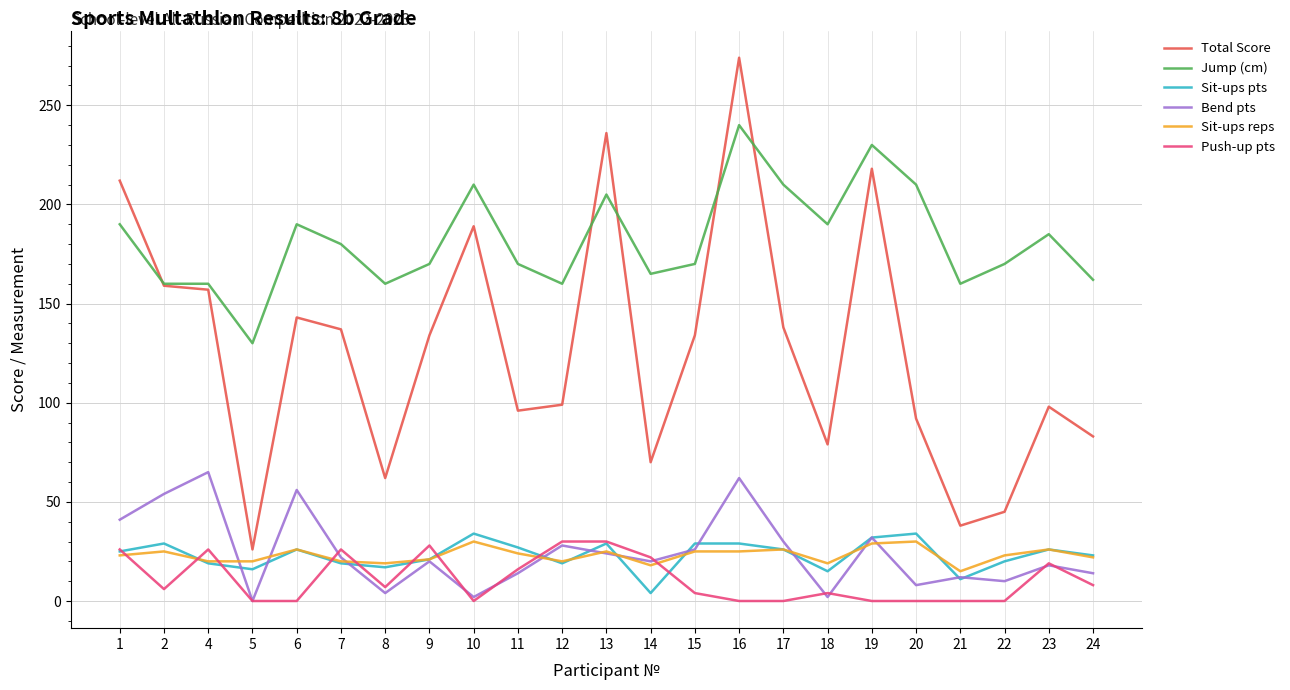

Which label corresponds to the largest value in the chart?

16